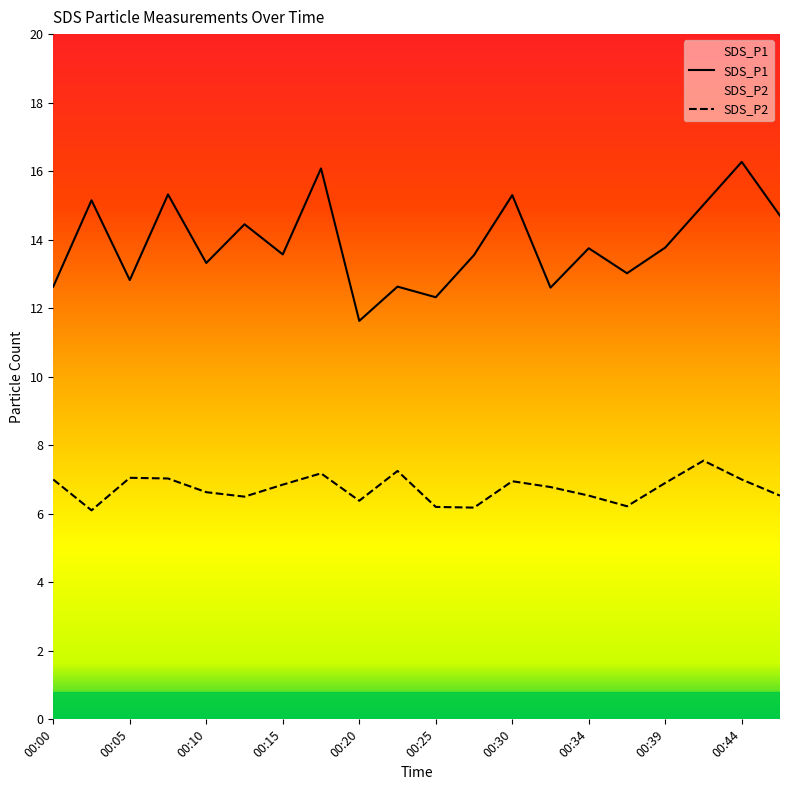

List the labels in order of SDS_P2 value, smallest first.

00:03, 00:27, 00:25, 00:37, 00:20, 00:13, 00:34, 00:47, 00:10, 00:32, 00:15, 00:39, 00:30, 00:00, 00:44, 00:08, 00:05, 00:17, 00:22, 00:42